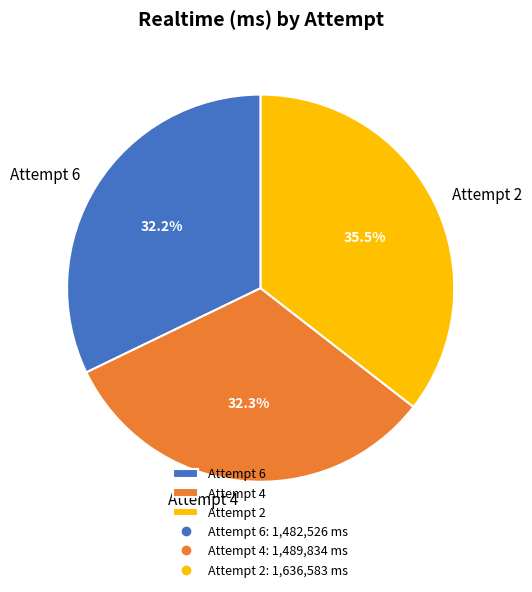

Approximately how many times larger is the value at Attempt 4 compared to Attempt 6?

1.0